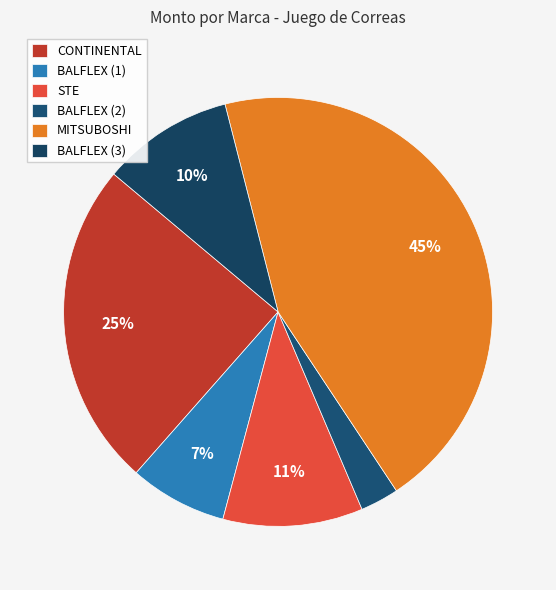

What is the largest slice in the pie chart?

MITSUBOSHI